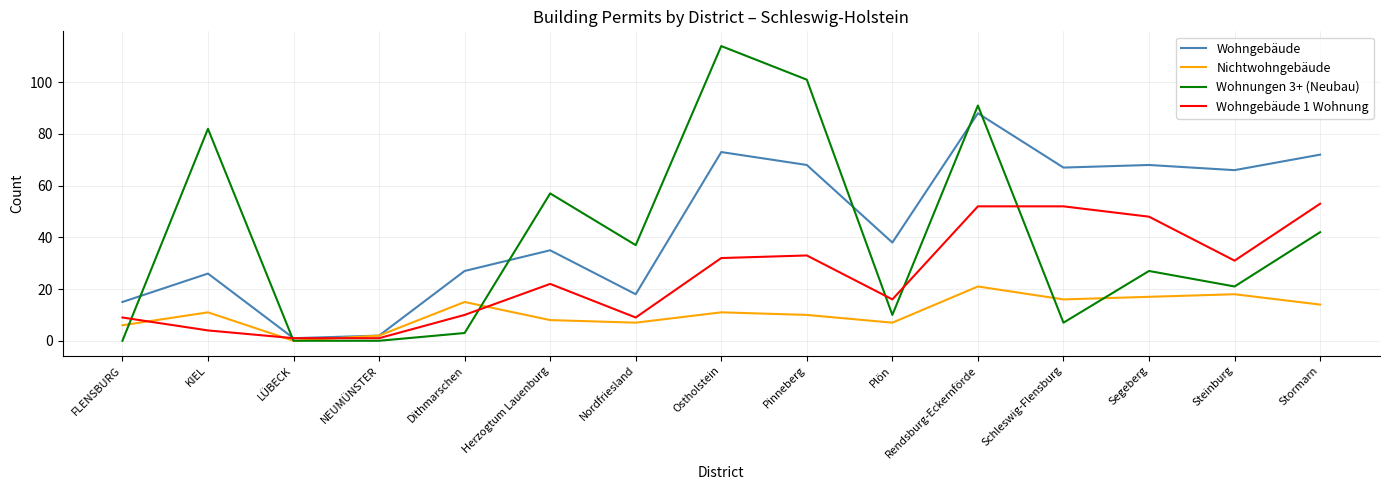

At which category is the sum across all series the highest?

Rendsburg-Eckernförde